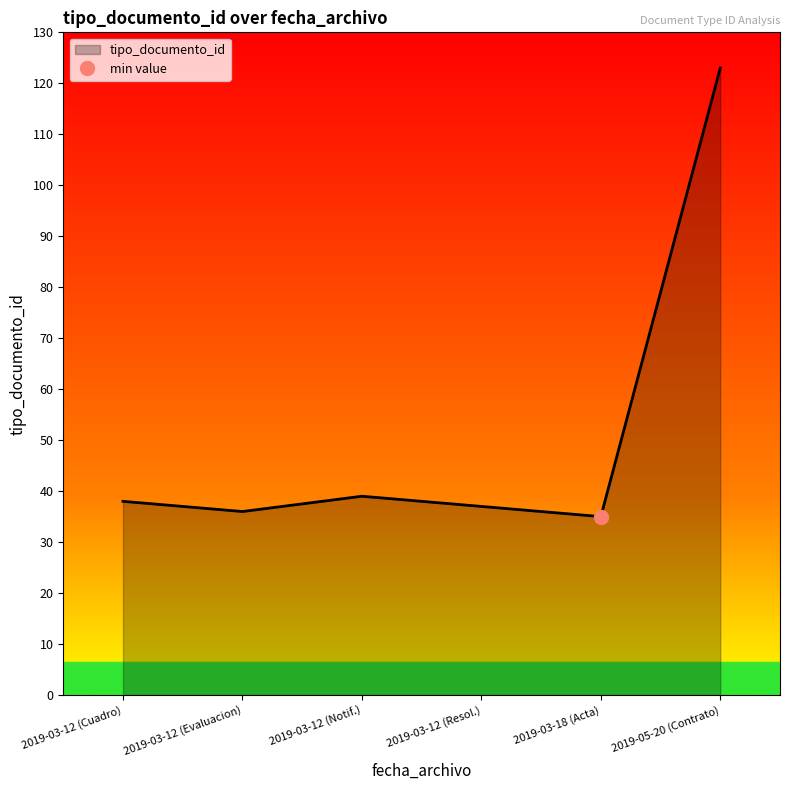

How many distinct data groups are displayed?

1